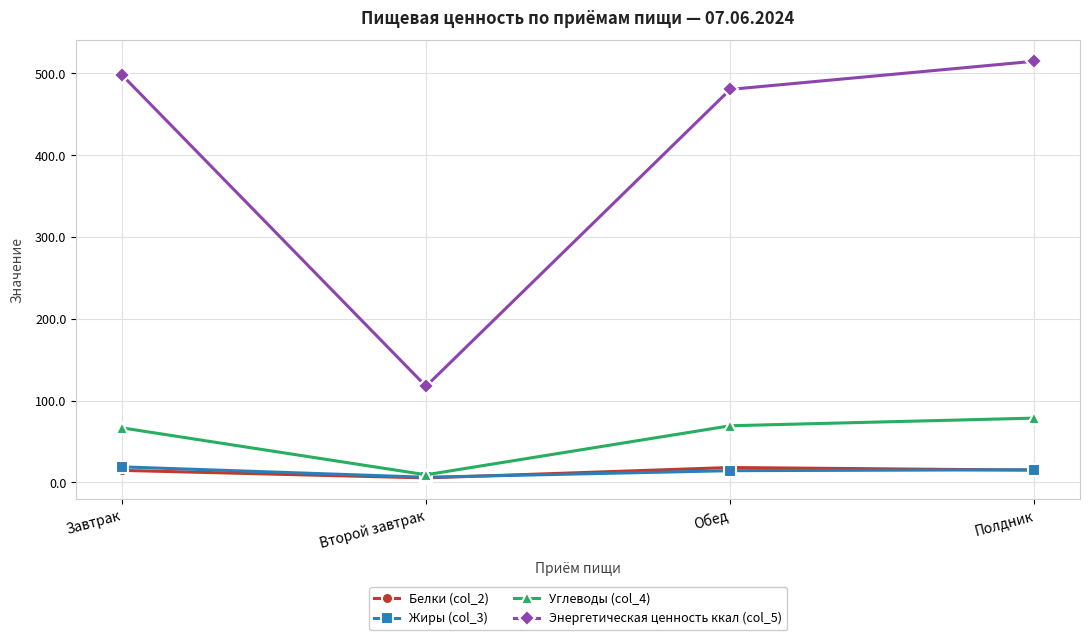

True or false: Энергетическая ценность ккал (col_5) and Белки (col_2) cross at least once.

False